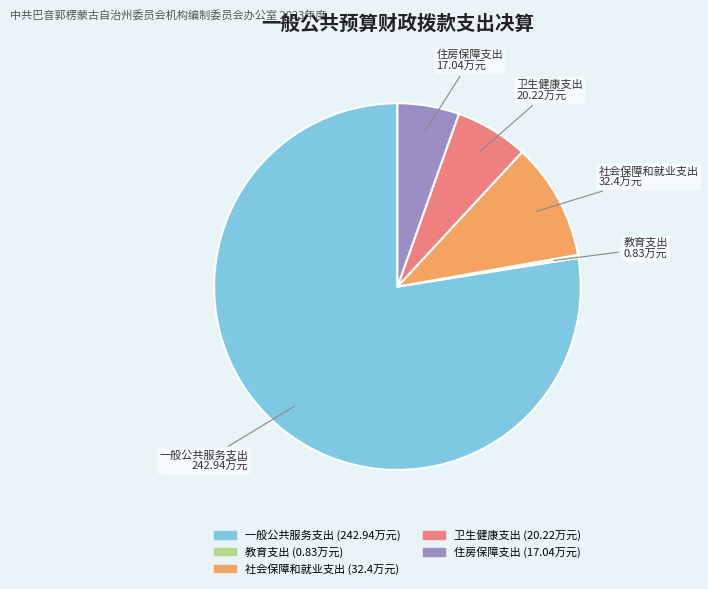

Does any single category account for the majority?

Yes